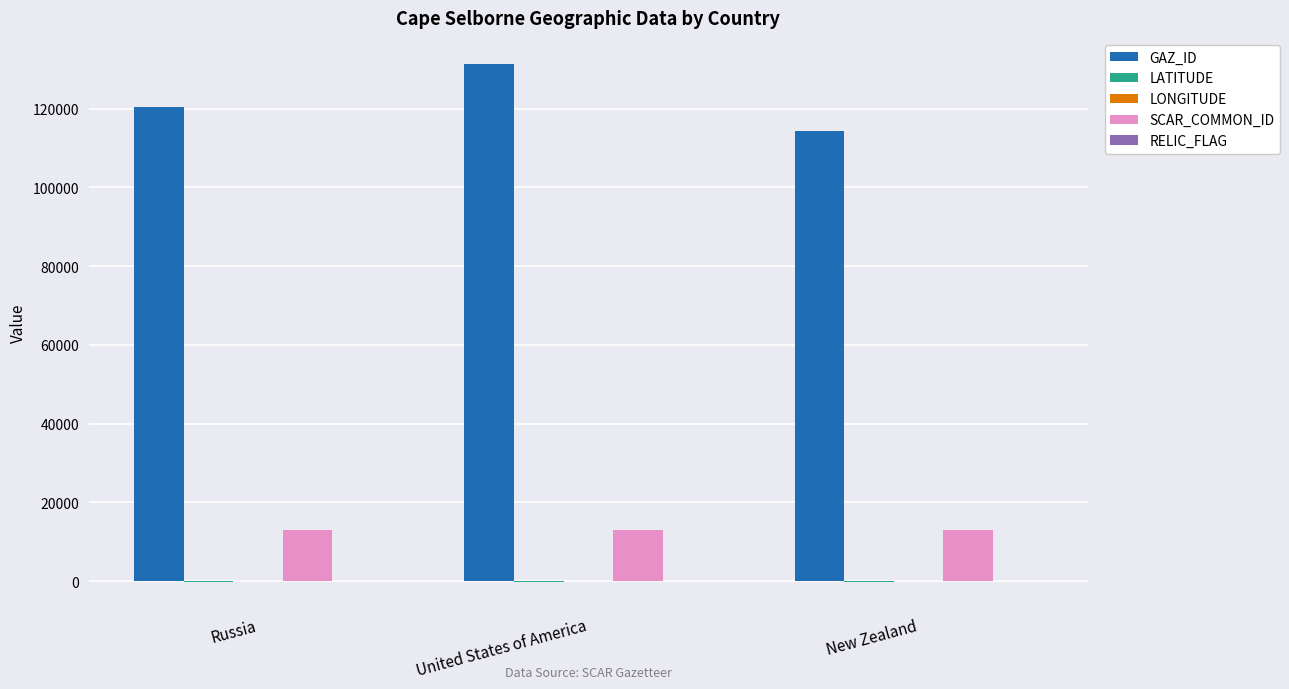

What is the maximum value shown in the chart?

131410.0